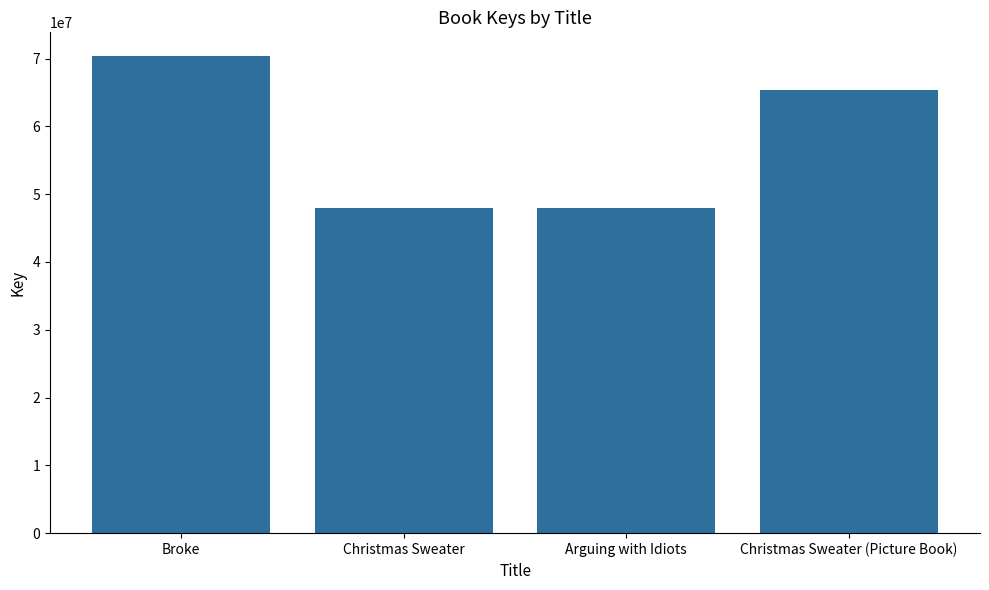

The value at Christmas Sweater is 47927127. True or false?

True